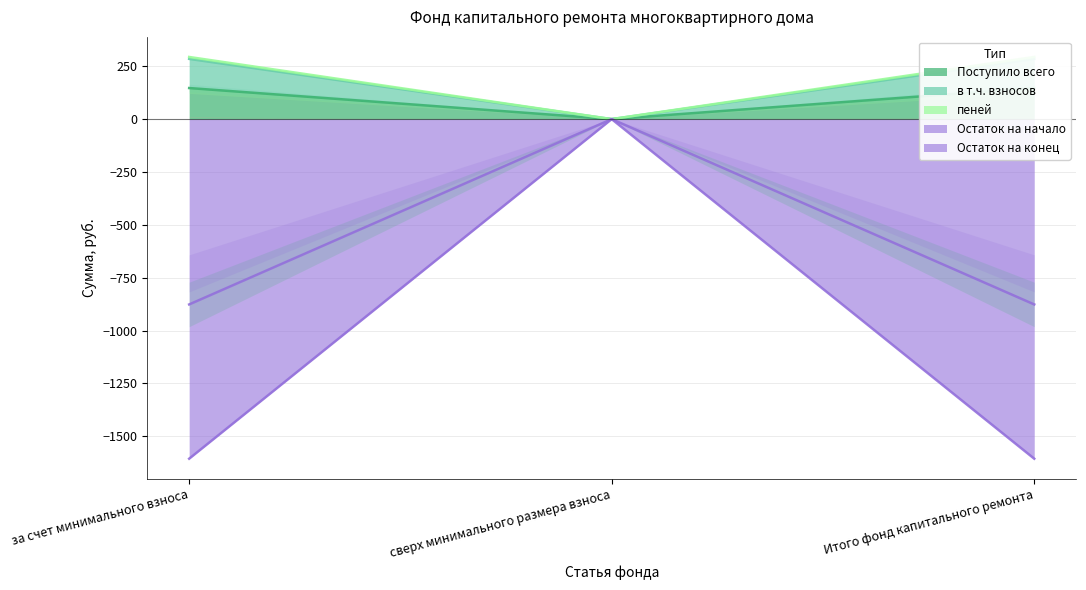

True or false: Остаток на начало has a value of -296.1 at сверх минимального размера взноса.

False